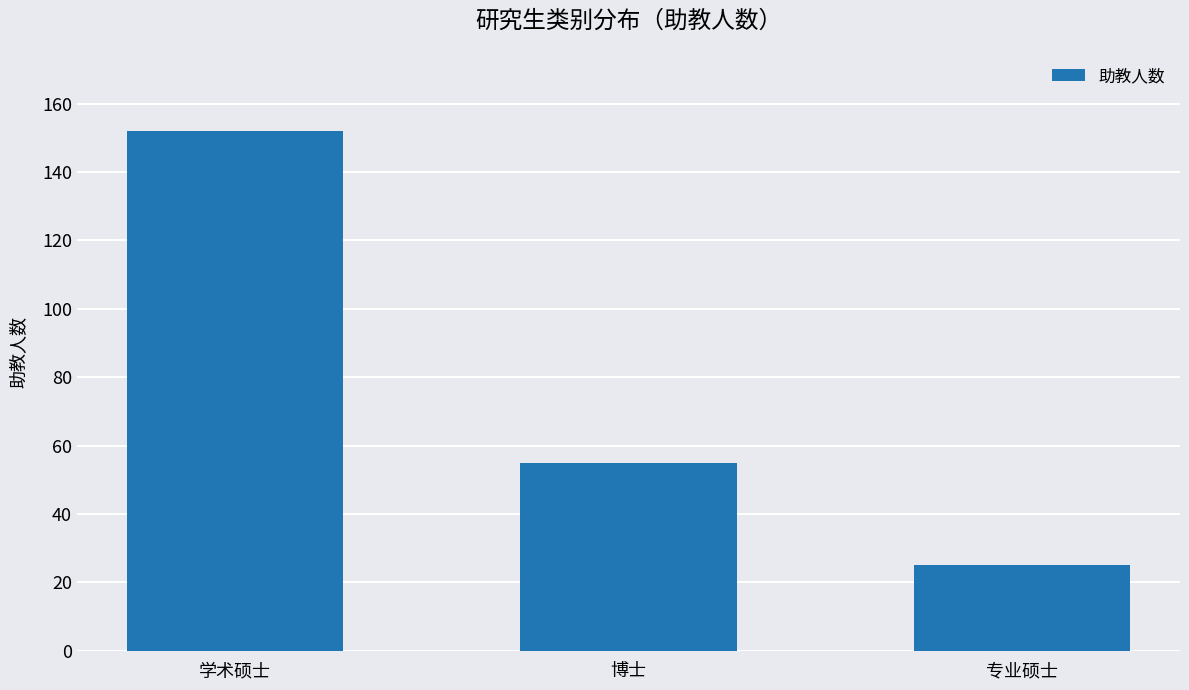

The value at 学术硕士 is 152. True or false?

True